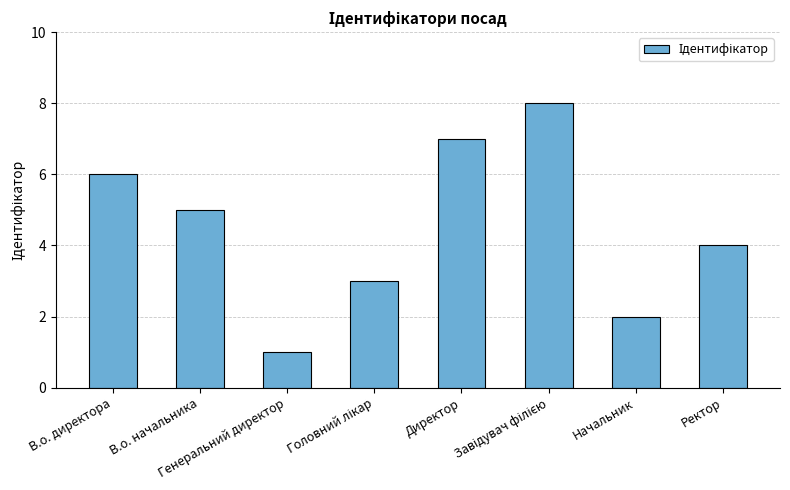

What is the sum of all values?

36